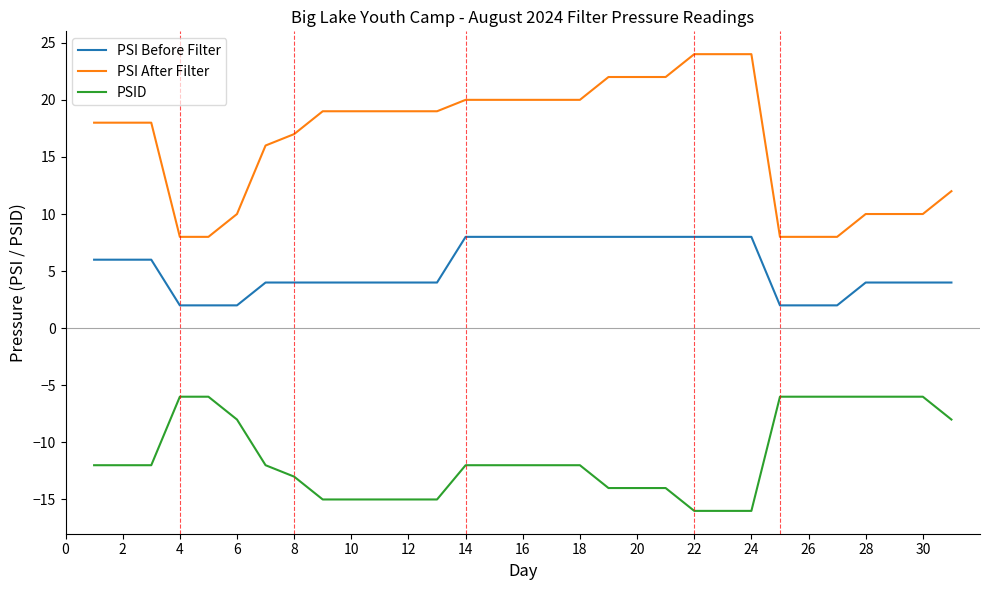

Which series has the largest range (max minus min)?

PSI After Filter